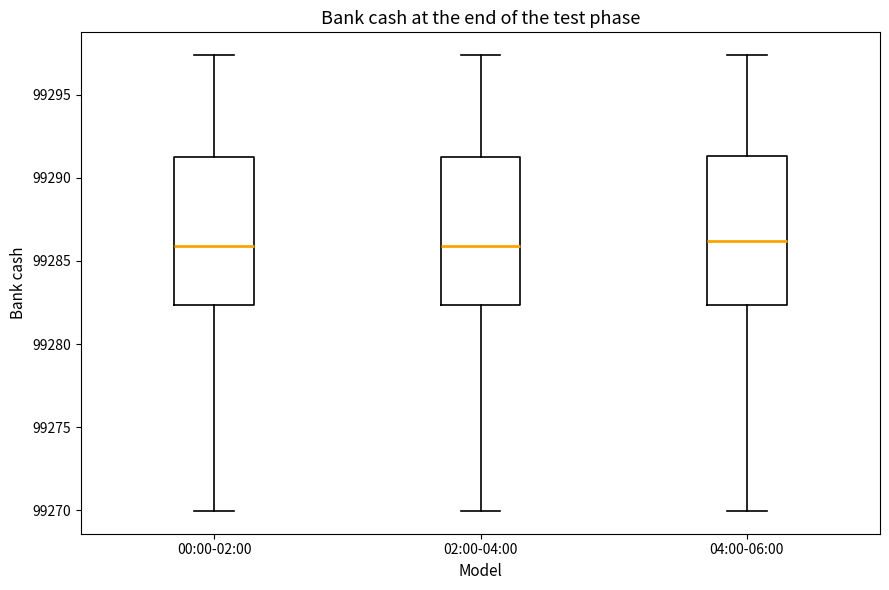

Where is the lower edge of the box for 04:00-06:00 on the y-axis? The values are not printed on the chart, so give them approximately, as read against the axis.

99282.5